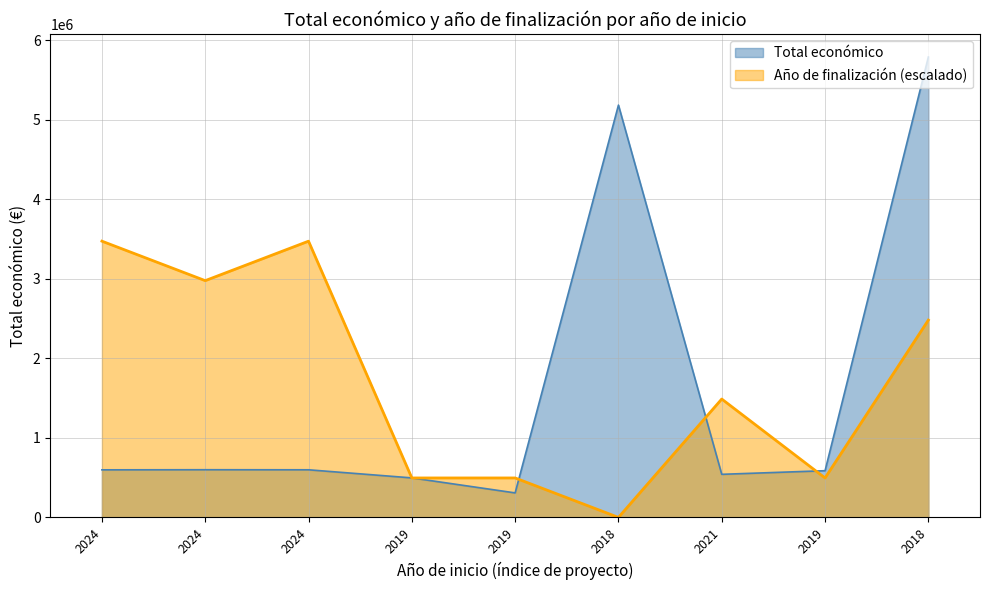

How many times do Total económico and Año de finalización cross each other?

5